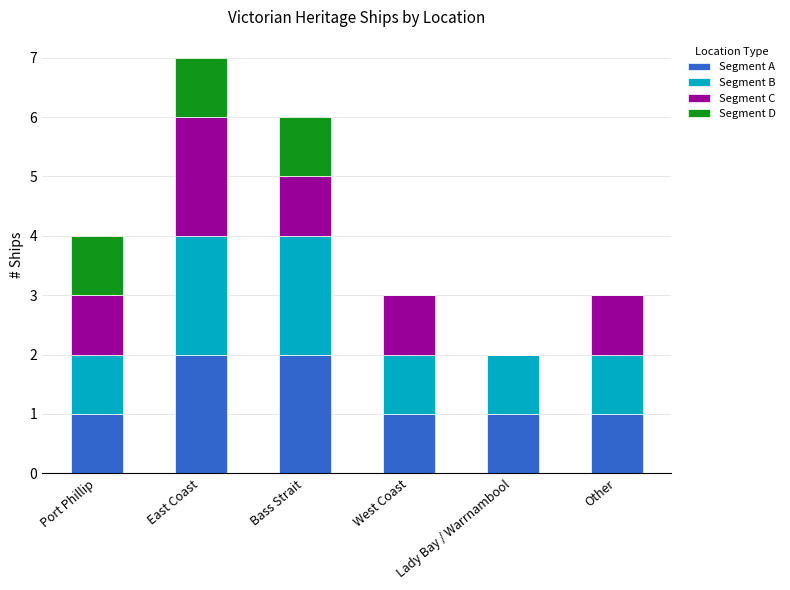

At which category is the sum across all series the highest?

East Coast